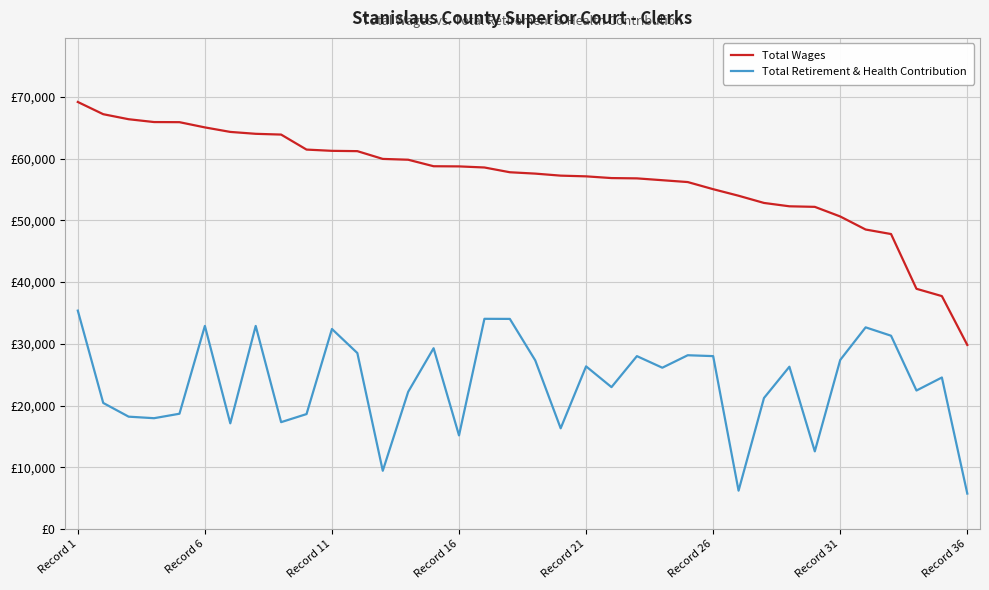

Does the chart have visible grid lines?

Yes